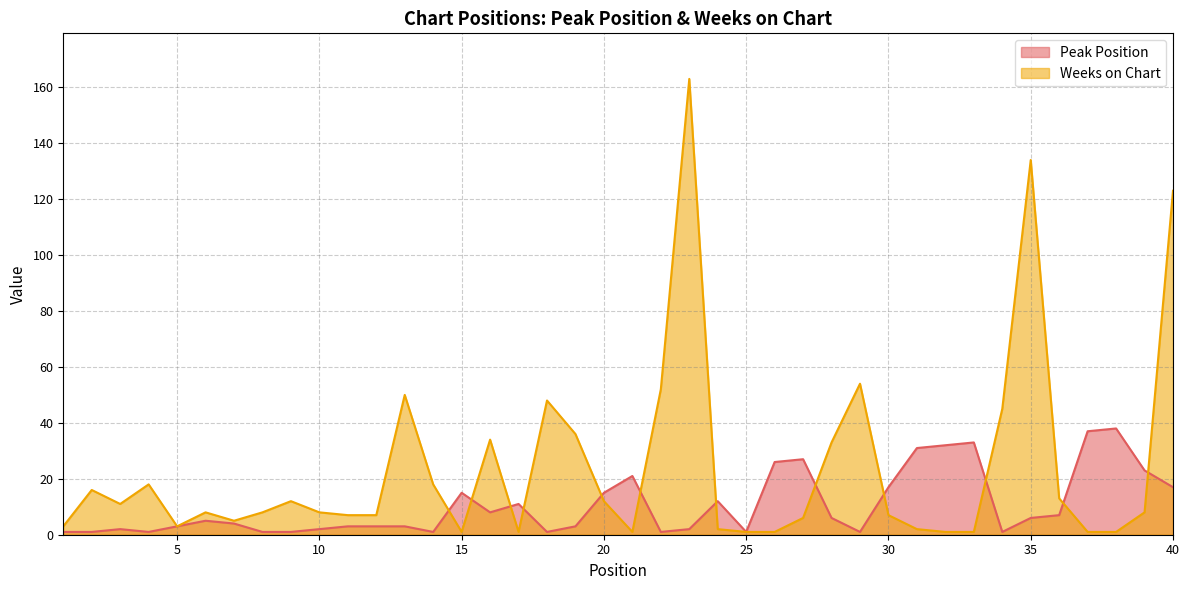

What is the average value of the Peak Position series?

11